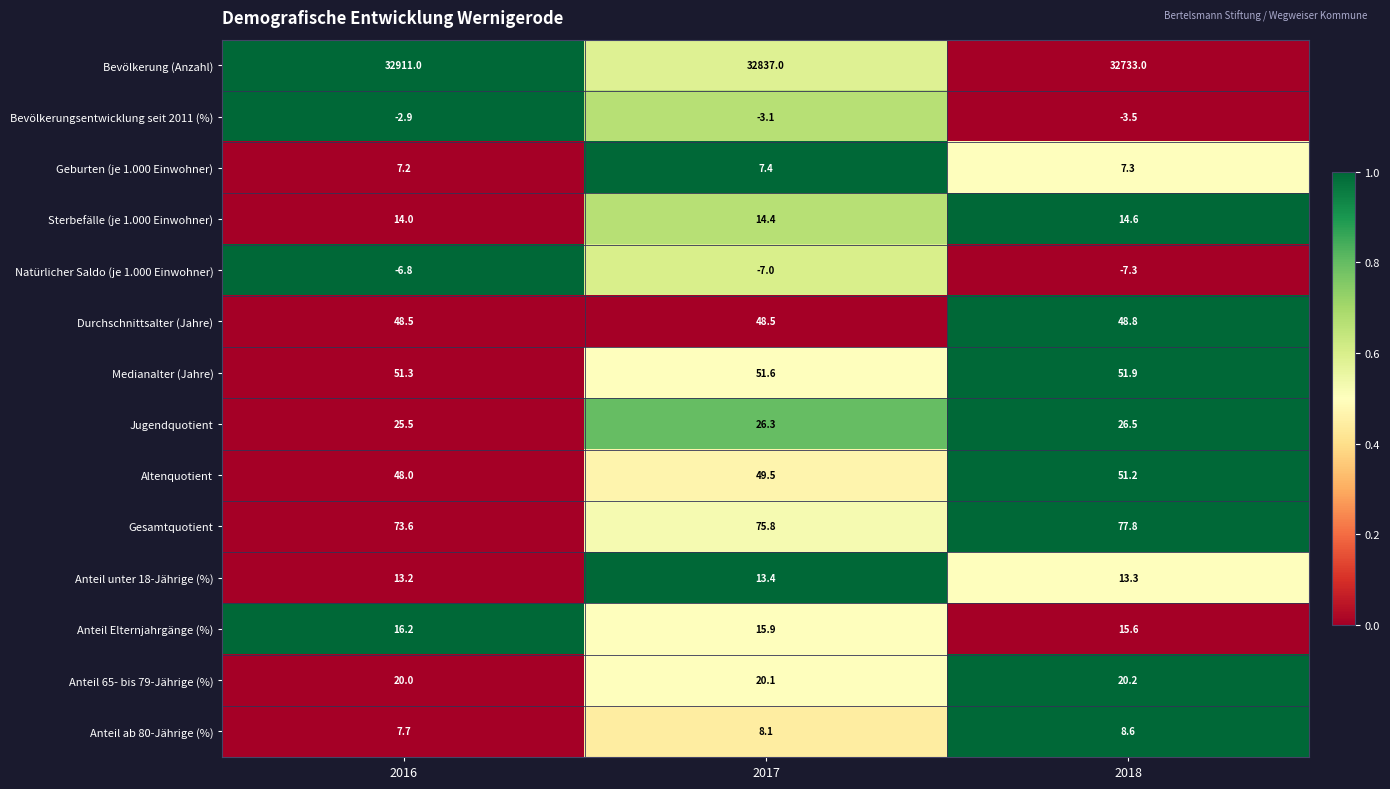

The value of Geburten (je 1.000 Einwohner) at 2017 is 2.0. True or false?

False